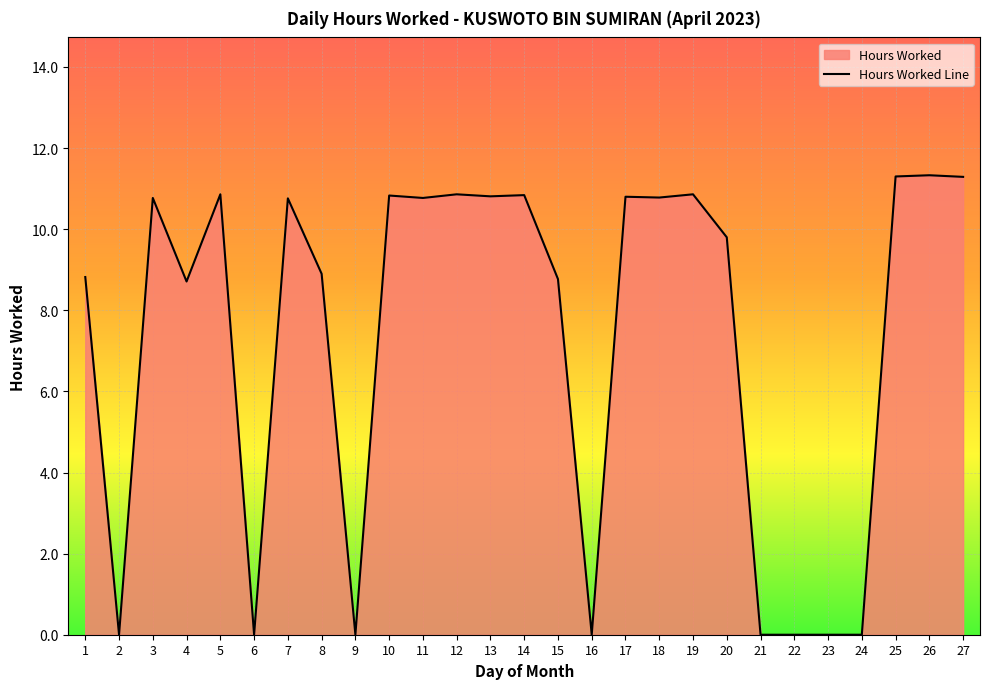

Rank the categories by value from lowest to highest.

2, 6, 9, 16, 21, 22, 23, 24, 4, 15, 1, 8, 20, 7, 3, 11, 18, 17, 13, 10, 14, 5, 12, 19, 27, 25, 26